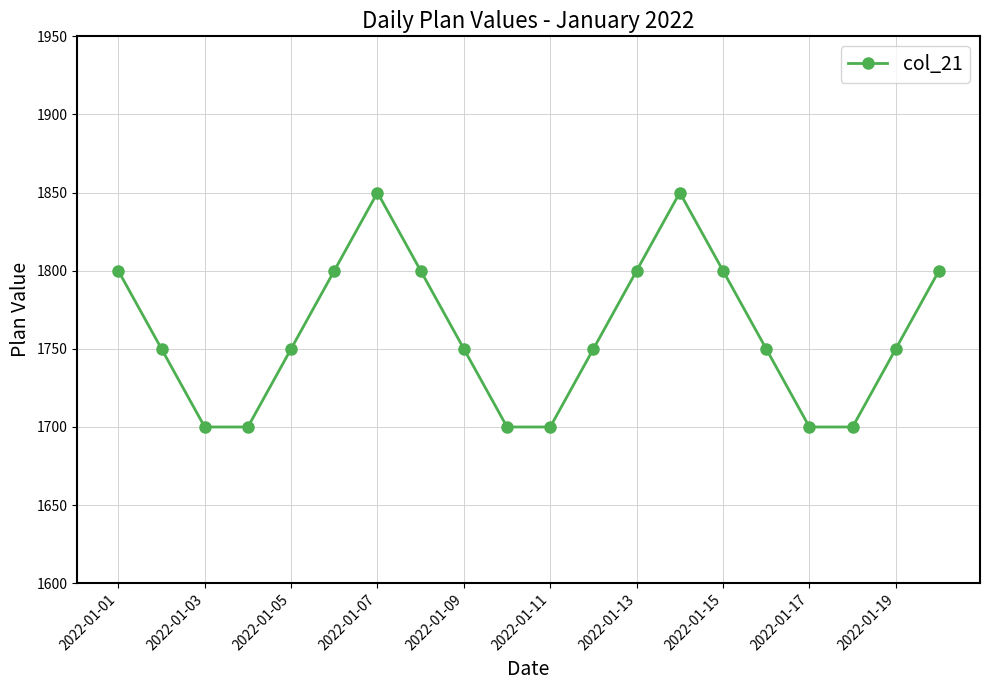

True or false: there are more than 2 points higher than both neighbors.

False